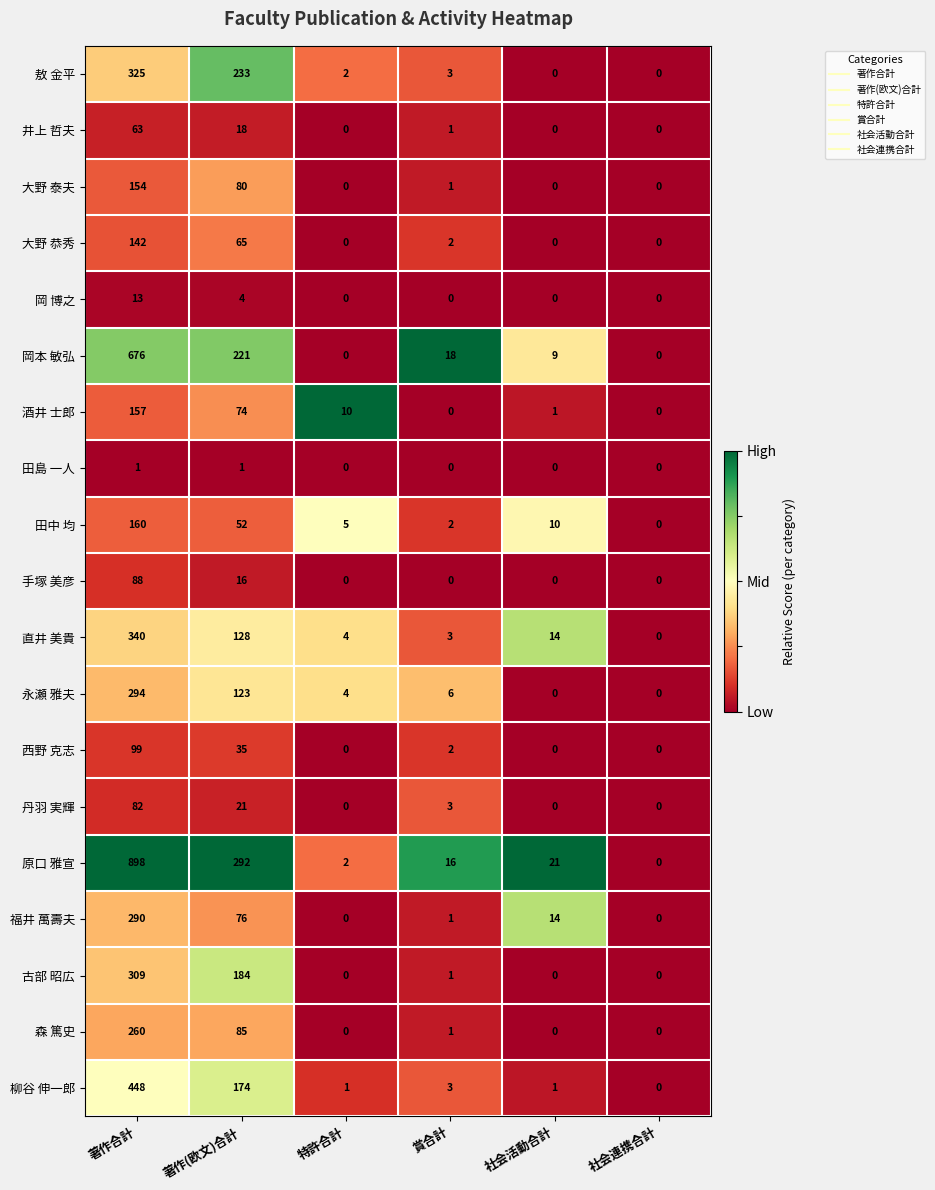

At which label is 井上 哲夫 closest to 31?

著作(欧文)合計